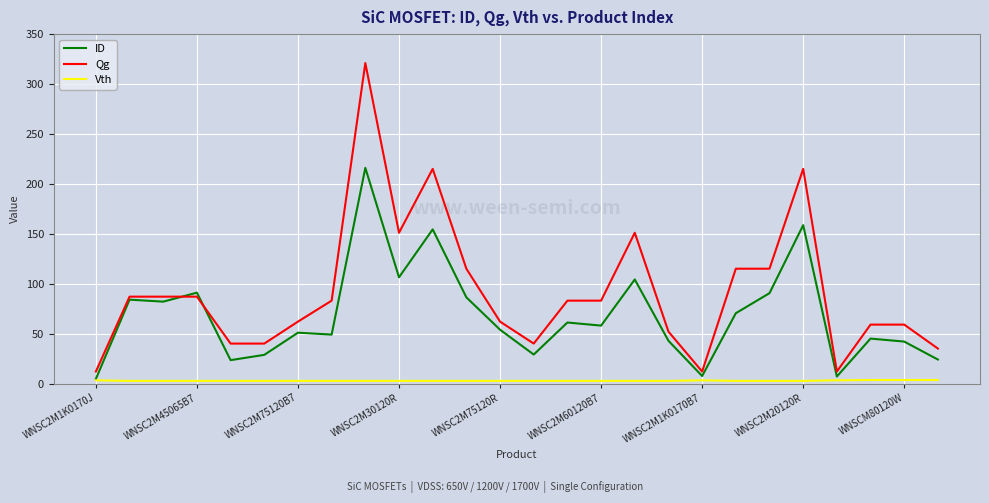

True or false: Vth and Qg intersect in this chart.

False